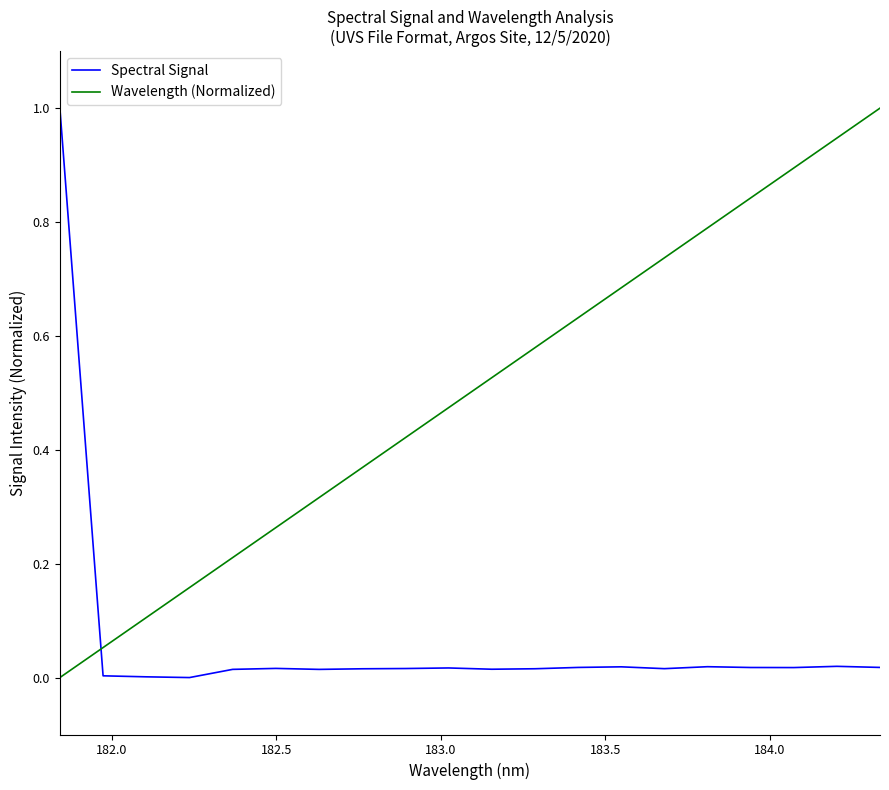

List the series in order of their overall mean, lowest first.

Spectral Signal, Wavelength (Normalized)